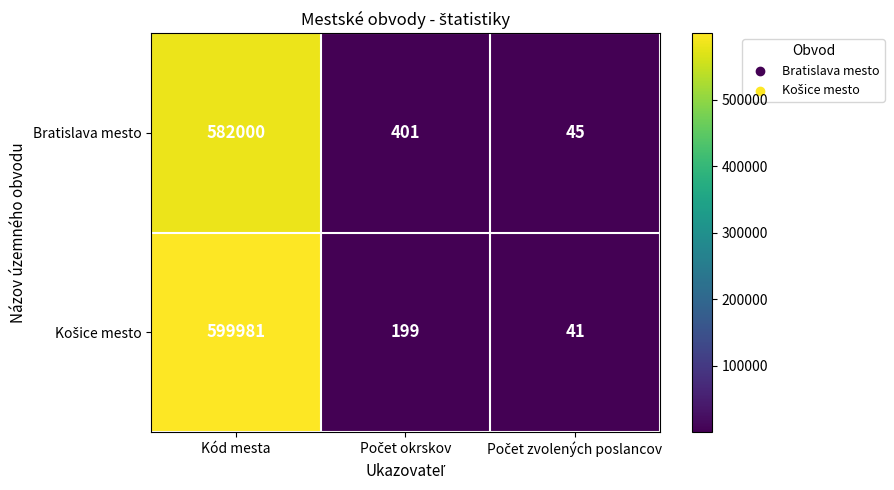

The Bratislava mesto series shows 582000 at Kód mesta. True or false?

True